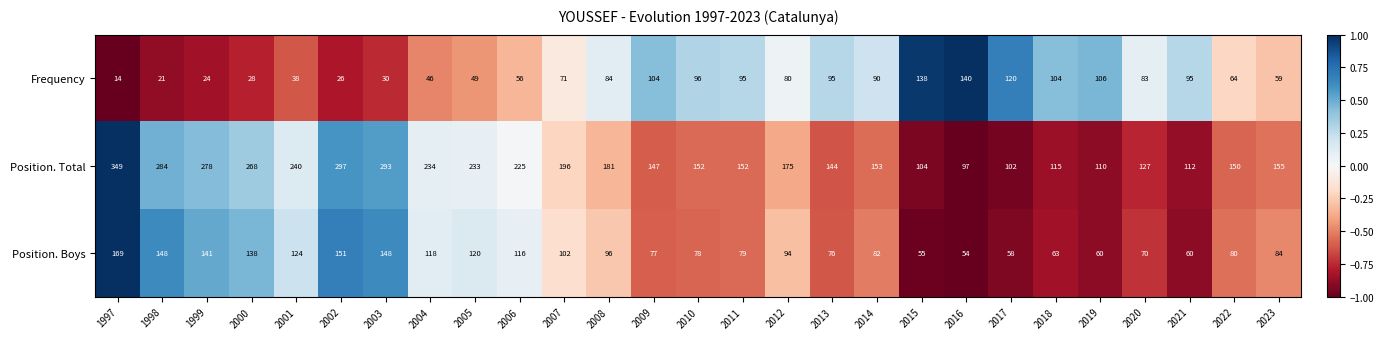

At which label does Frequency first exceed 80?

2008